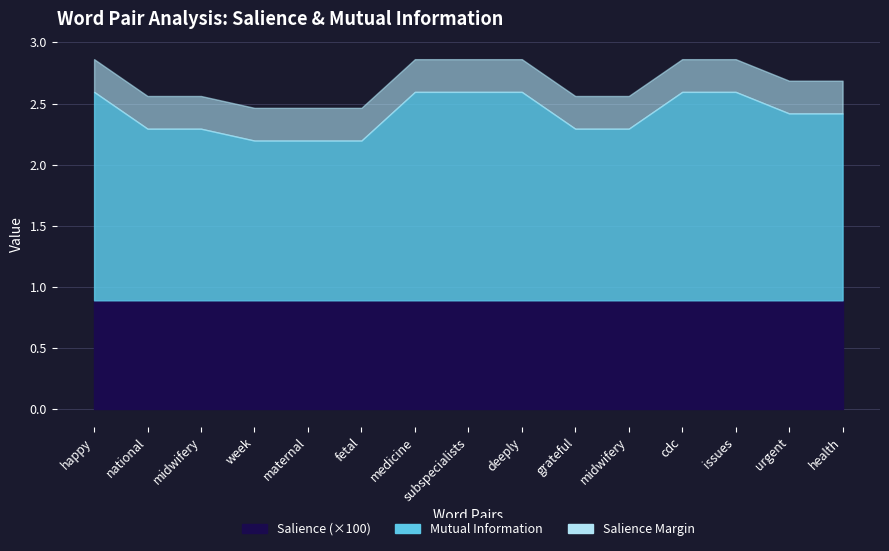

What value does the Mutual Information series have at medicine?

1.7